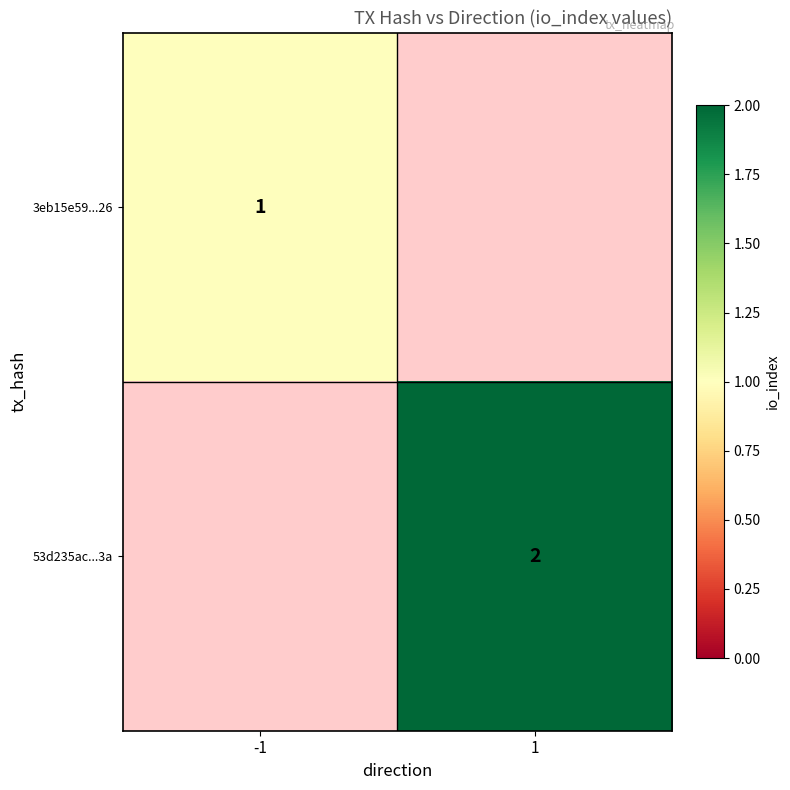

Is the value of 53d235ac...3a at 1 greater than the value of 3eb15e59...26 at -1?

Yes